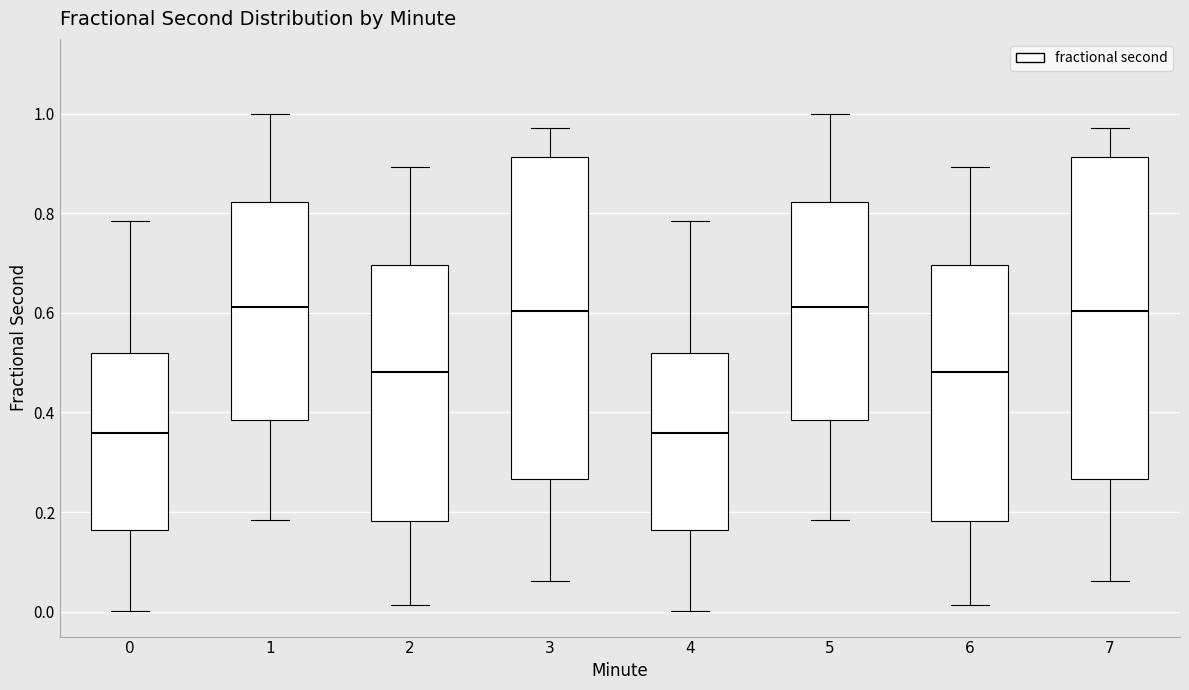

Reading left to right, transcribe this box plot: for each box, give where its median line is, the range the box spans, and where its two whiskers end, as read against the y-axis. The values are not printed on the chart, so give them approximately, as read against the axis.

0: median 0.36, box 0.16 to 0.52, whiskers 0.00 to 0.78
1: median 0.62, box 0.38 to 0.82, whiskers 0.18 to 1.00
2: median 0.48, box 0.18 to 0.70, whiskers 0.02 to 0.90
3: median 0.60, box 0.26 to 0.92, whiskers 0.06 to 0.98
4: median 0.36, box 0.16 to 0.52, whiskers 0.00 to 0.78
5: median 0.62, box 0.38 to 0.82, whiskers 0.18 to 1.00
6: median 0.48, box 0.18 to 0.70, whiskers 0.02 to 0.90
7: median 0.60, box 0.26 to 0.92, whiskers 0.06 to 0.98